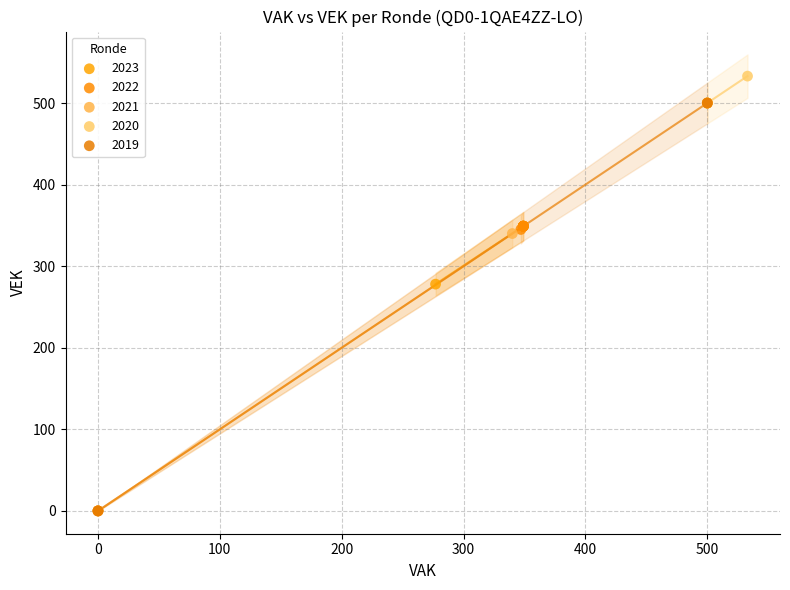

Which series reaches the maximum Y coordinate?

2020